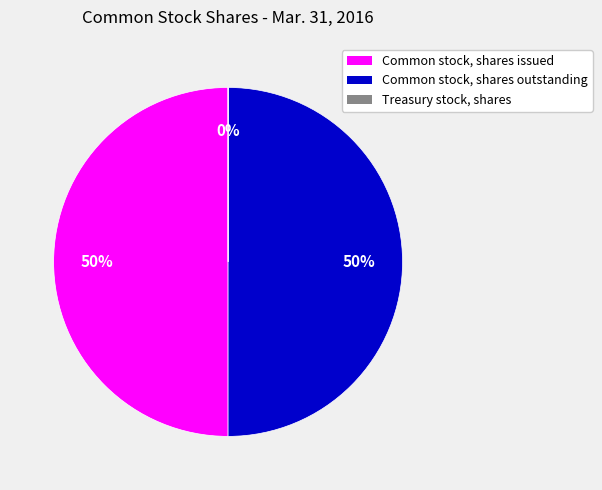

Do Common stock, shares issued and Common stock, shares outstanding together represent more than half of the pie?

Yes